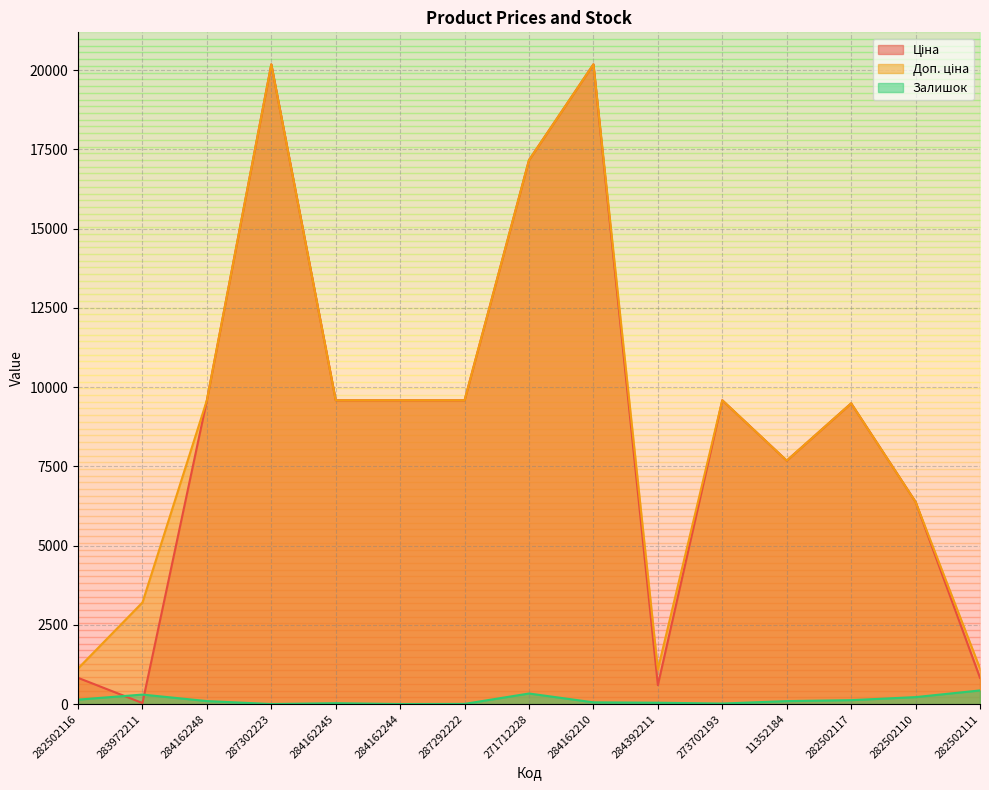

What position from the right is 282502111?

1